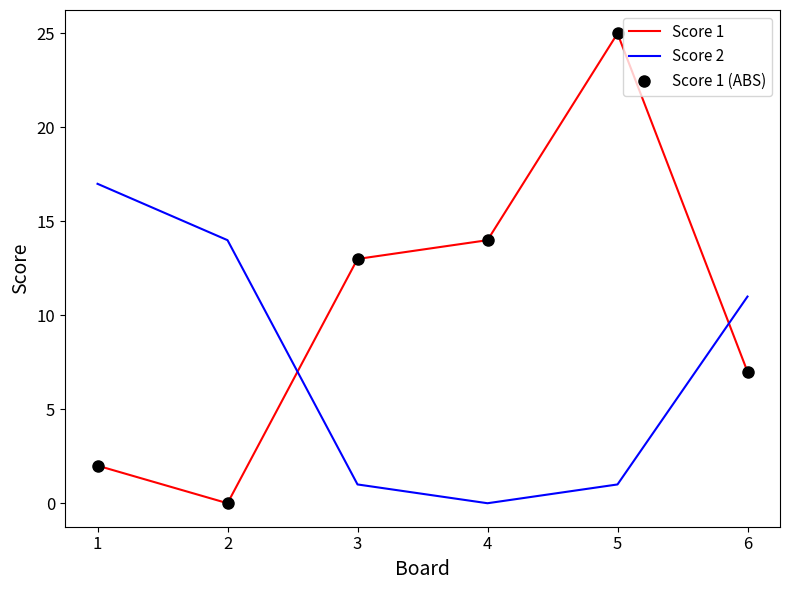

What is the difference between the second highest and minimum values in the Score 1 series?

14